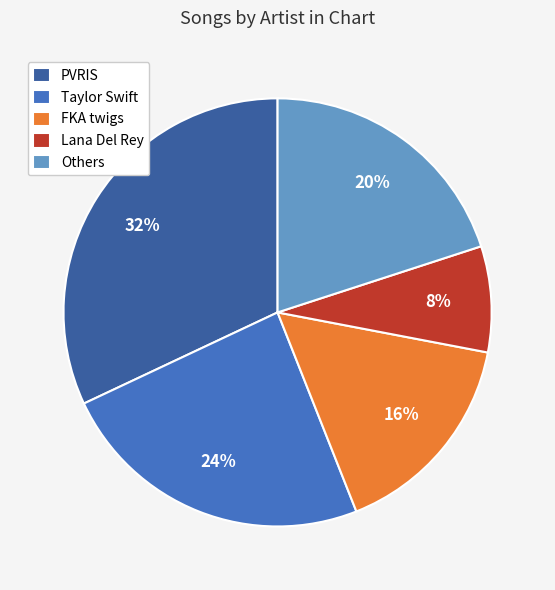

How many slices are in this pie chart?

5